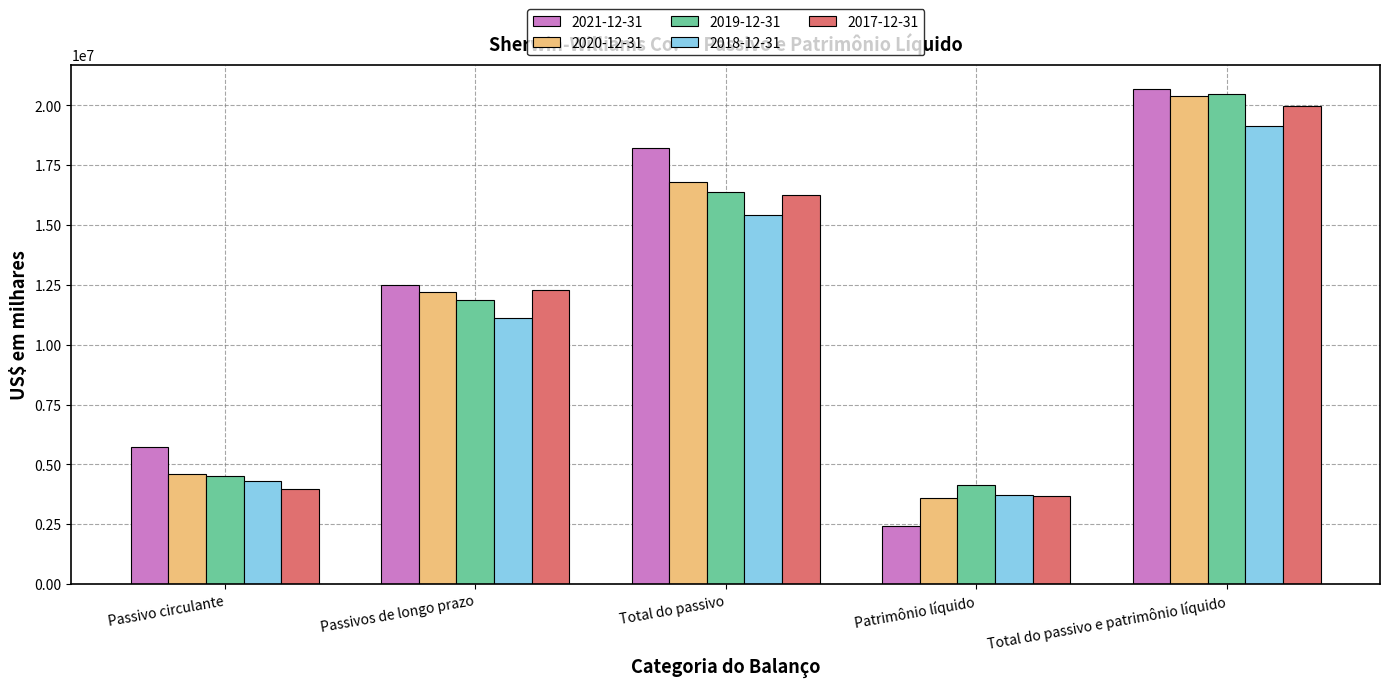

What is the difference between the 2018-12-31 values at Total do passivo e patrimônio líquido and Passivos de longo prazo?

8028492